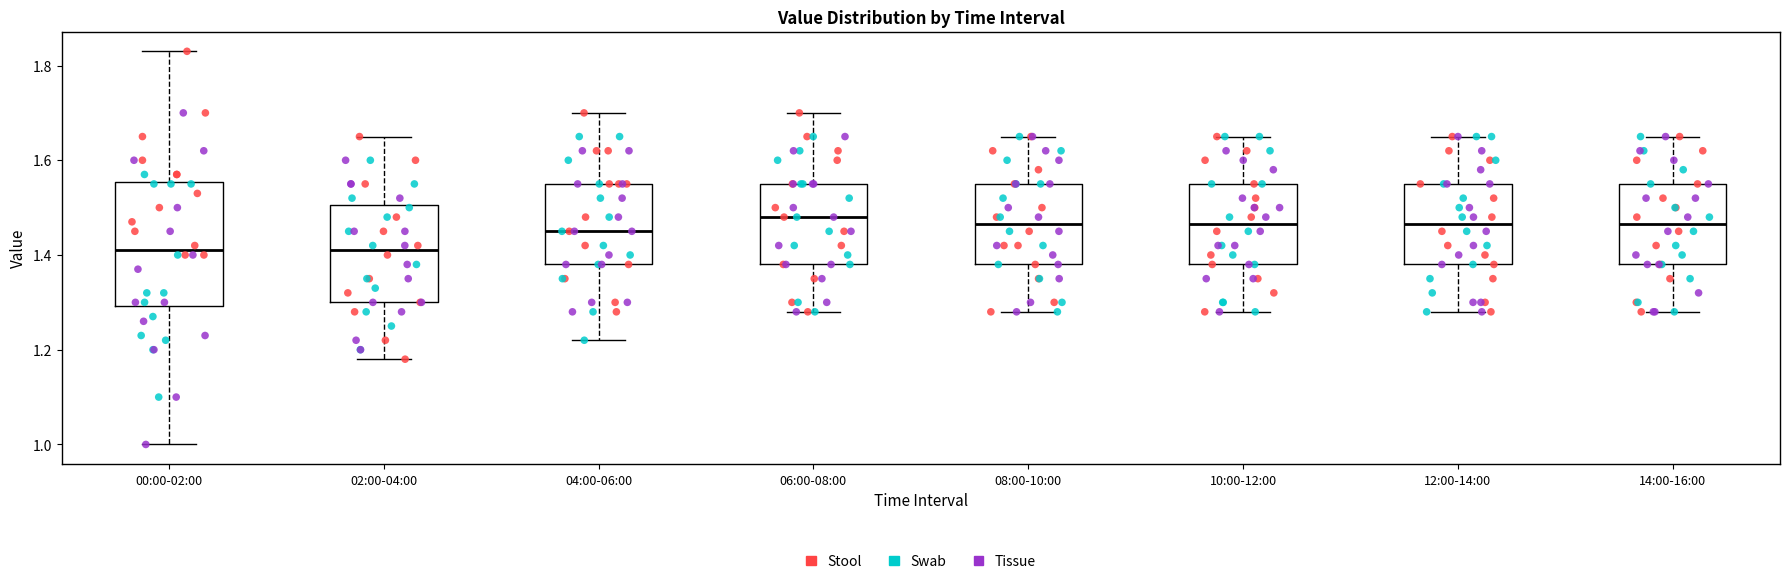

Comparing the boxes themselves (not the whiskers), which one is the tallest?

00:00-02:00